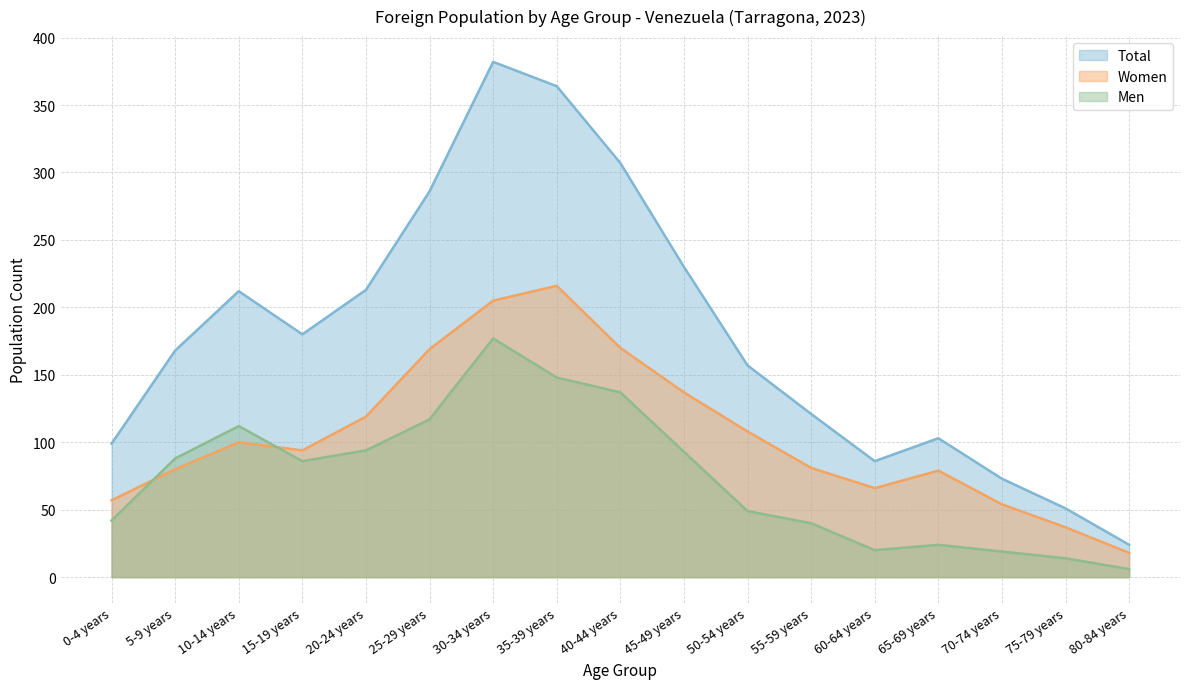

At which label does Men reach its minimum?

80-84 years